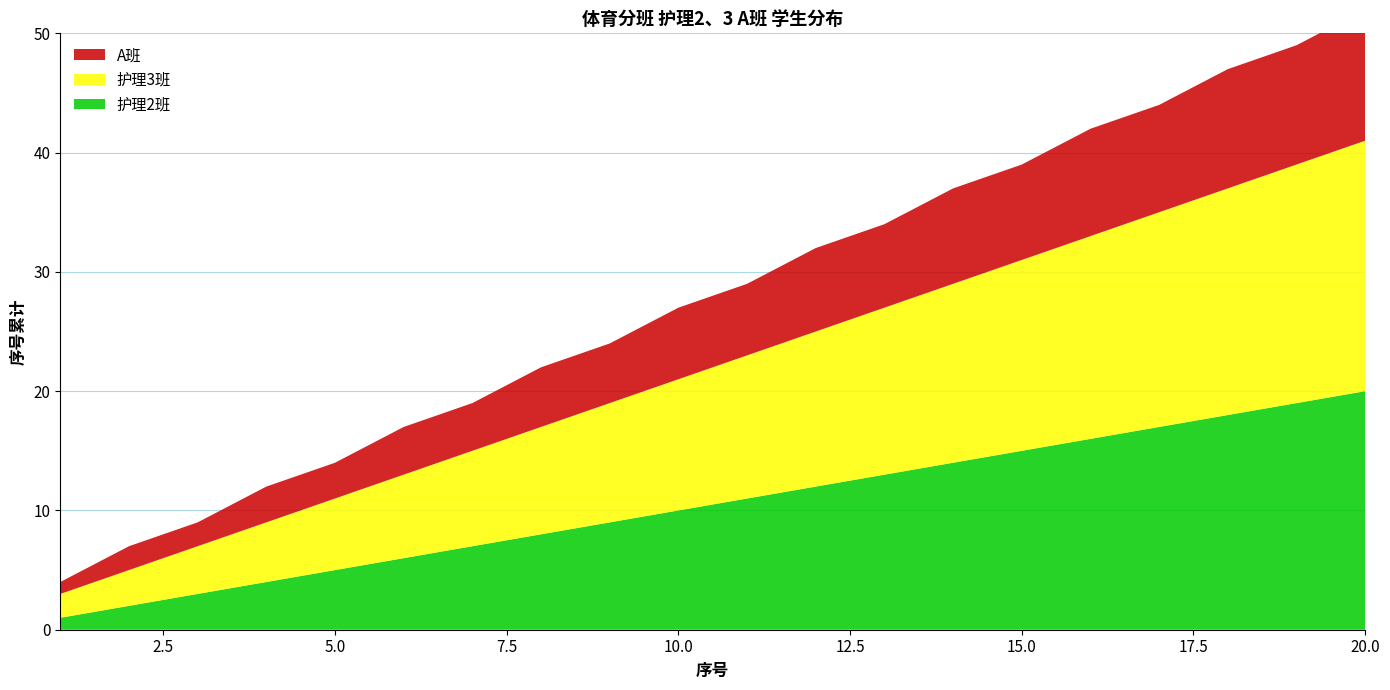

Reading left to right, extract all data points from this chart.

护理2班: 1=1	2=2	3=3	4=4	5=5	6=6	7=7	8=8	9=9	10=10	11=11	12=12	13=13	14=14	15=15	16=16	17=17	18=18	19=19	20=20
护理3班: 1=2	2=3	3=4	4=5	5=6	6=7	7=8	8=9	9=10	10=11	11=12	12=13	13=14	14=15	15=16	16=17	17=18	18=19	19=20	20=21
A班: 1=1	2=2	3=2	4=3	5=3	6=4	7=4	8=5	9=5	10=6	11=6	12=7	13=7	14=8	15=8	16=9	17=9	18=10	19=10	20=11